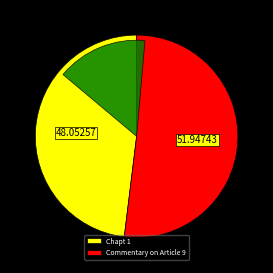

What percentage do Commentary on Article 9 and Chapt 1 together represent?

100.0%